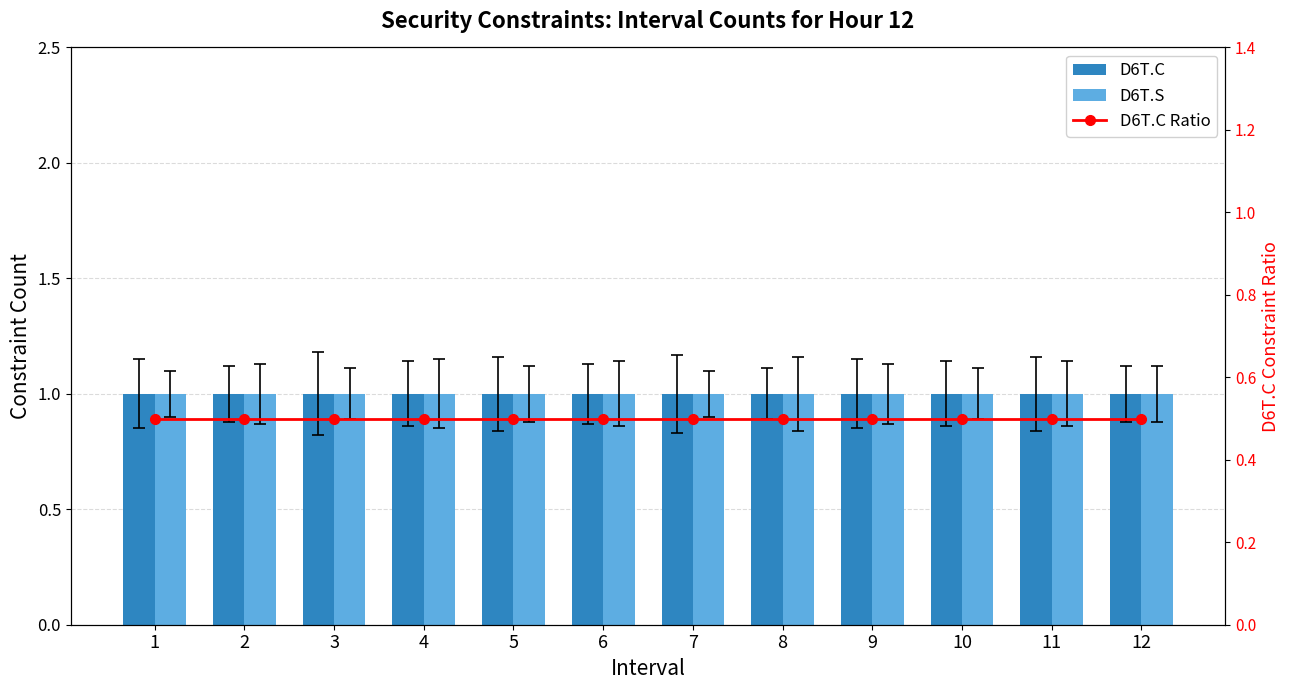

What is the spread (max minus min) of values at 1?

0.5